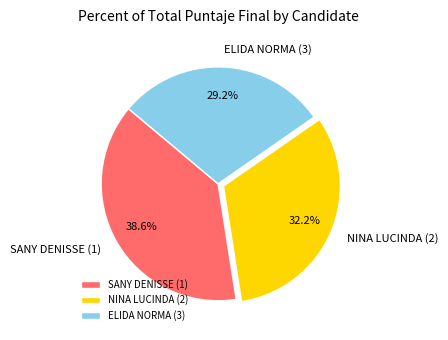

What is the ratio of the value at NINA LUCINDA (2) to the value at SANY DENISSE (1)?

0.8